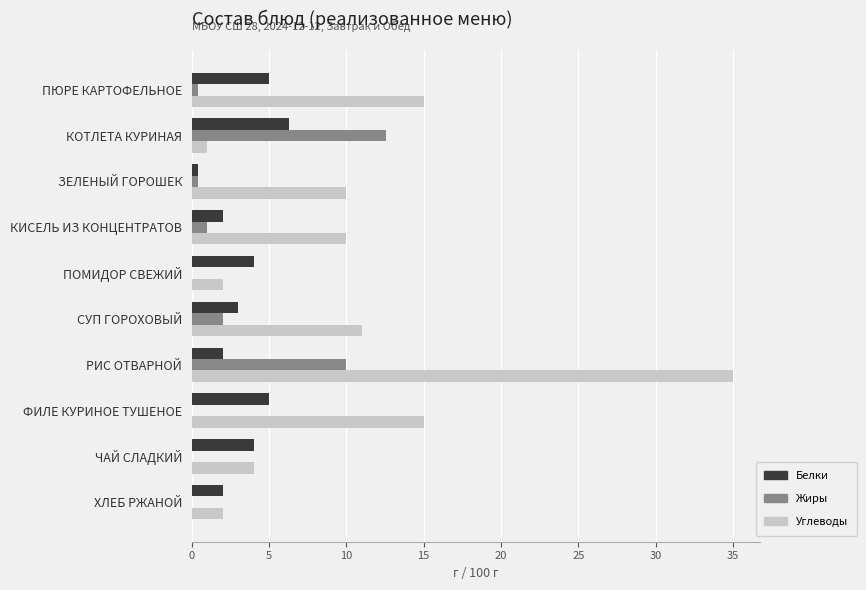

The Углеводы series shows 11.0 at СУП ГОРОХОВЫЙ. True or false?

True